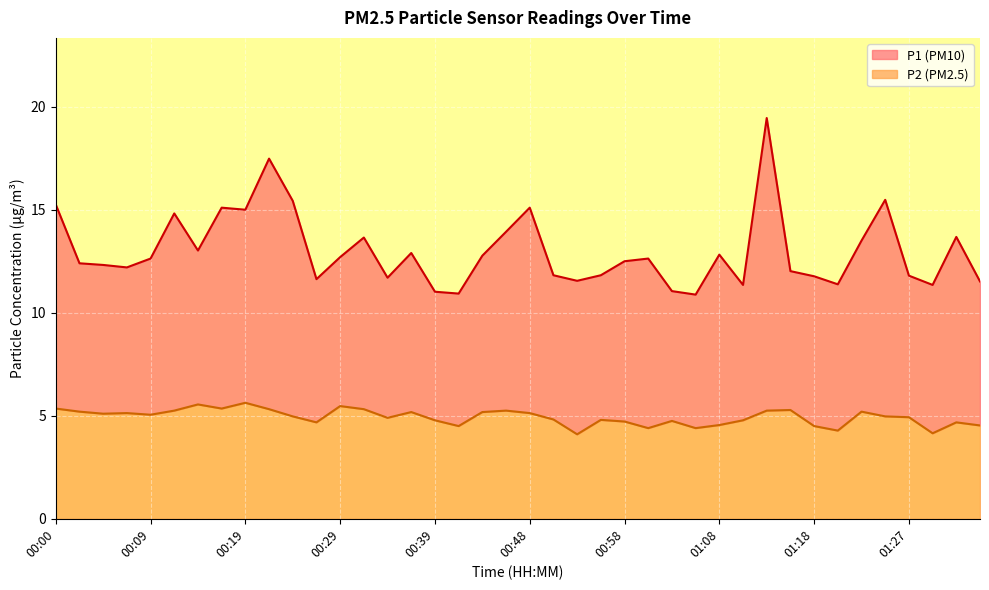

Where is the first local maximum for P1?

00:12